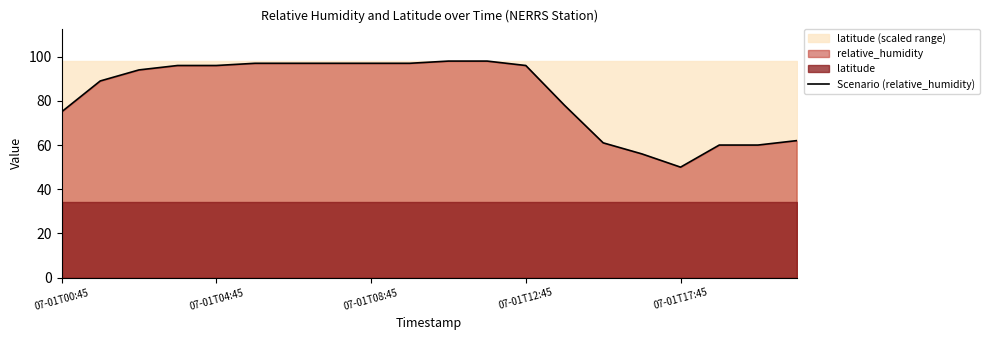

Is it true that Scenario (relative_humidity) equals 97 at 07-01T08:45?

True